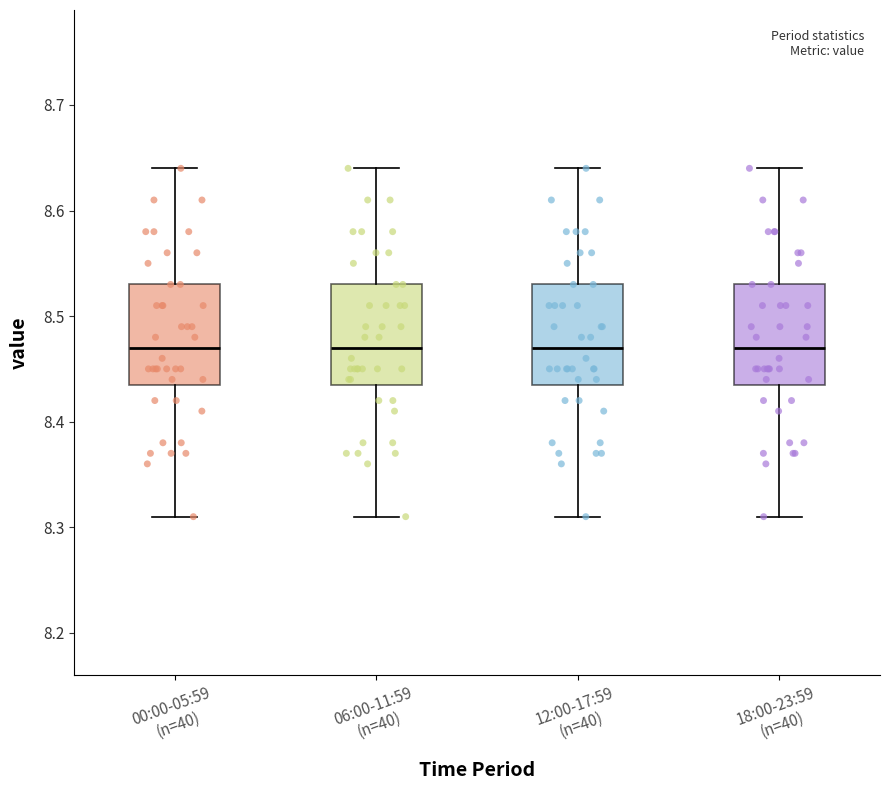

Reading left to right, transcribe this box plot: for each box, give where its median line is, the range the box spans, and where its two whiskers end, as read against the y-axis. The values are not printed on the chart, so give them approximately, as read against the axis.

00:00-05:59 (n=40): median 8.47, box 8.44 to 8.53, whiskers 8.31 to 8.64
06:00-11:59 (n=40): median 8.47, box 8.44 to 8.53, whiskers 8.31 to 8.64
12:00-17:59 (n=40): median 8.47, box 8.44 to 8.53, whiskers 8.31 to 8.64
18:00-23:59 (n=40): median 8.47, box 8.44 to 8.53, whiskers 8.31 to 8.64